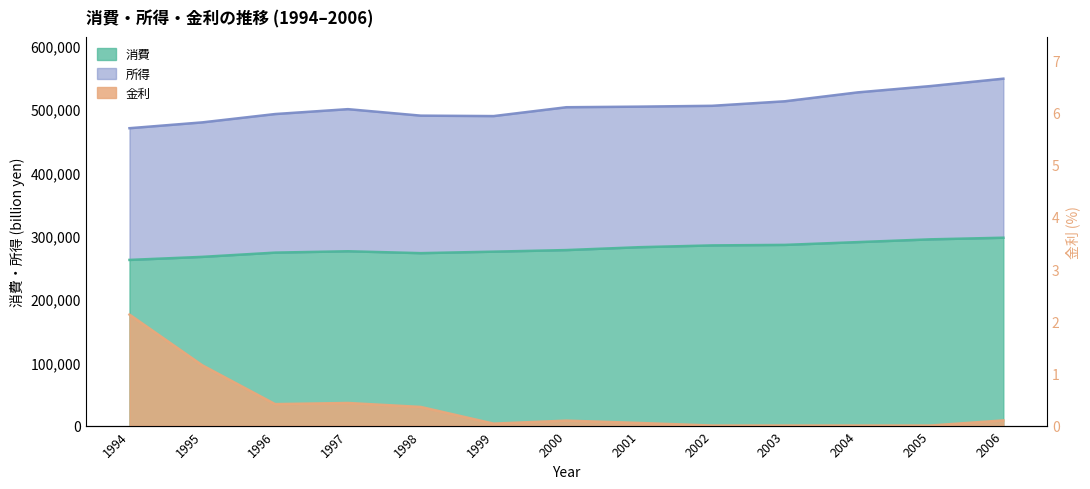

Is it true that 金利 equals 0.0 at 2004?

True